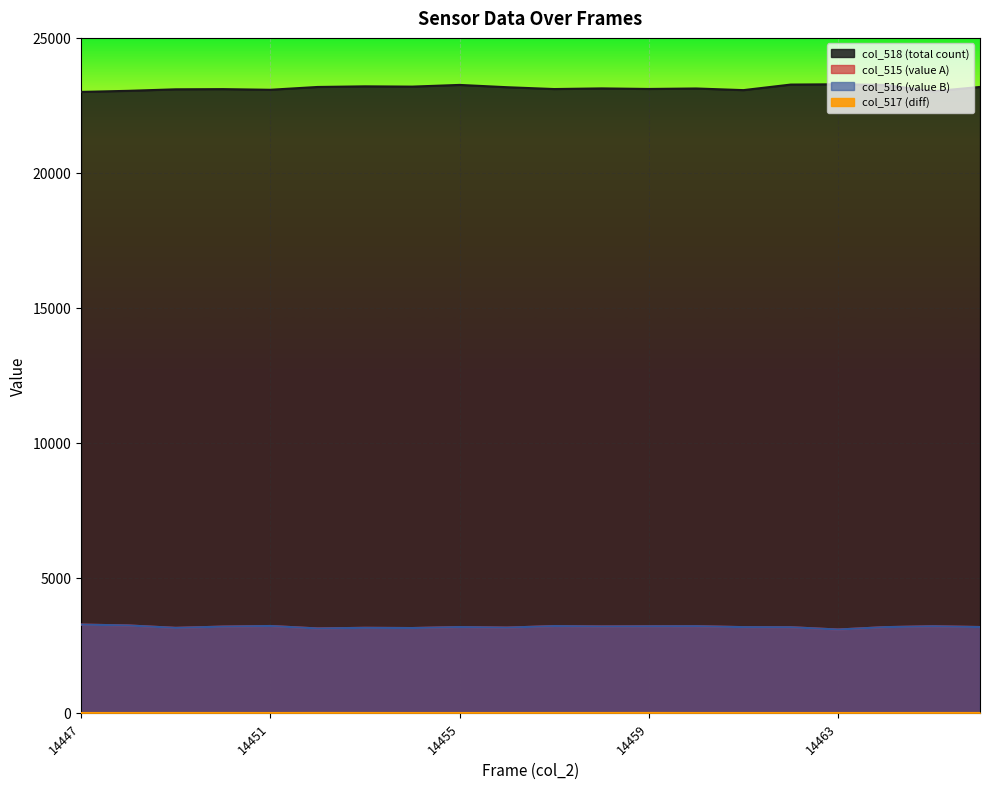

True or false: col_516 has more than 2 interior local peaks.

True